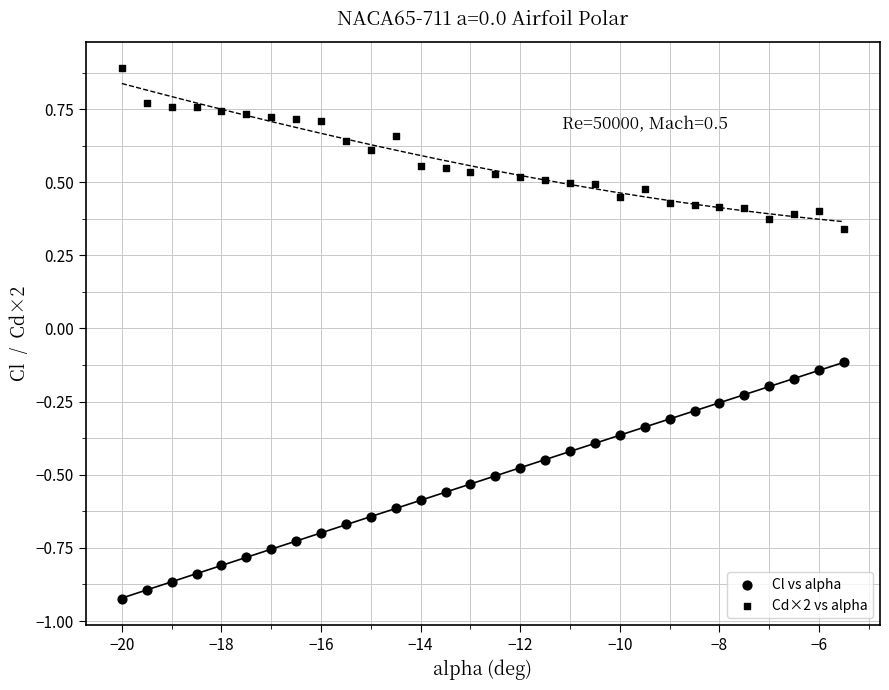

How many points are shown in the scatter plot?

60